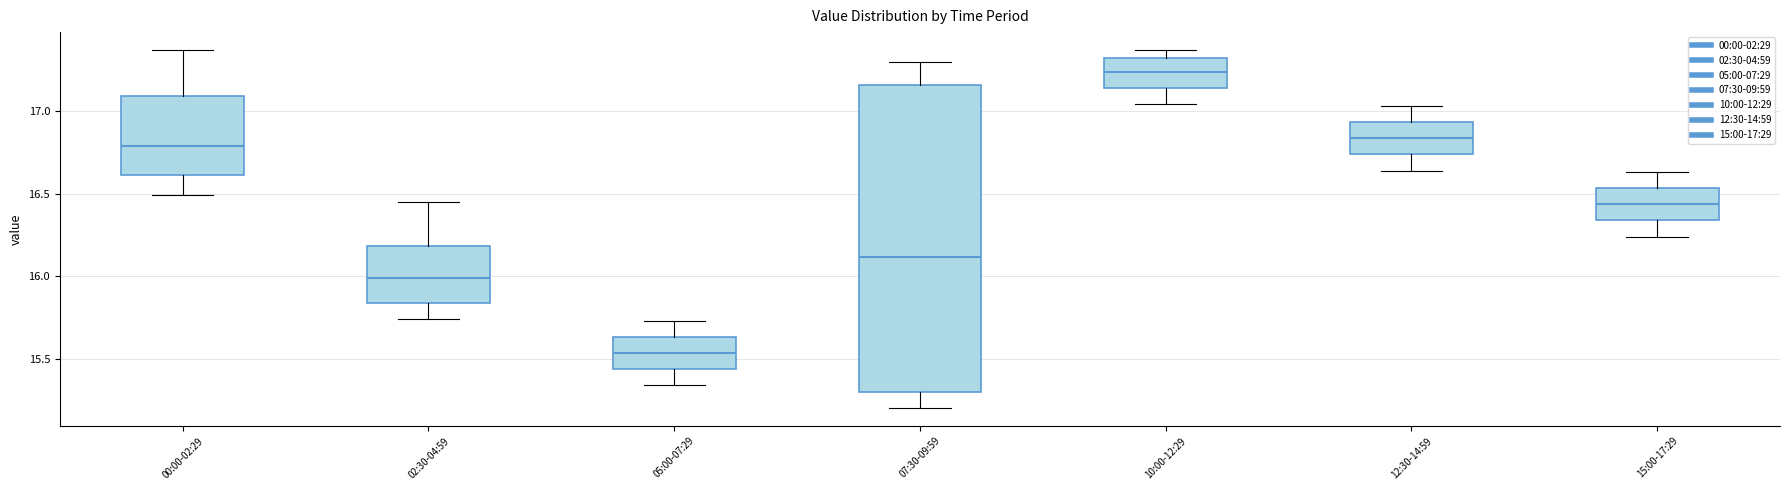

Reading left to right, read every box against the y-axis: the position of its median line, the range the box covers, and the ends of its whiskers. The values are not printed on the chart, so give them approximately, as read against the axis.

00:00-02:29: median 16.80, box 16.60 to 17.10, whiskers 16.50 to 17.35
02:30-04:59: median 16.00, box 15.85 to 16.20, whiskers 15.75 to 16.45
05:00-07:29: median 15.55, box 15.45 to 15.65, whiskers 15.35 to 15.75
07:30-09:59: median 16.10, box 15.30 to 17.15, whiskers 15.20 to 17.30
10:00-12:29: median 17.25, box 17.15 to 17.30, whiskers 17.05 to 17.35
12:30-14:59: median 16.85, box 16.75 to 16.95, whiskers 16.65 to 17.05
15:00-17:29: median 16.45, box 16.35 to 16.55, whiskers 16.25 to 16.65